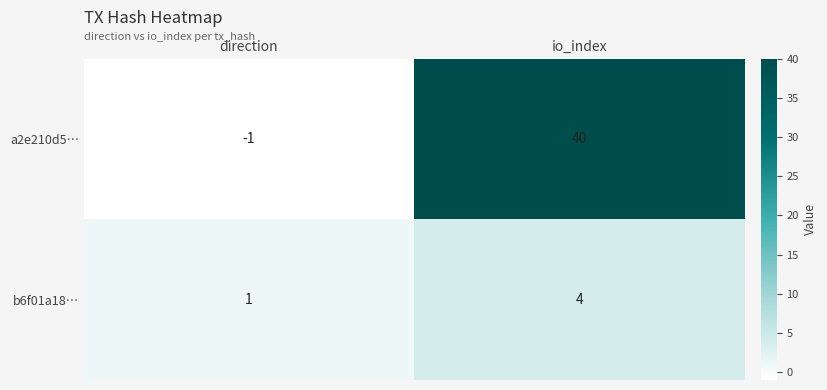

Which series has the widest spread of values?

a2e210d5…